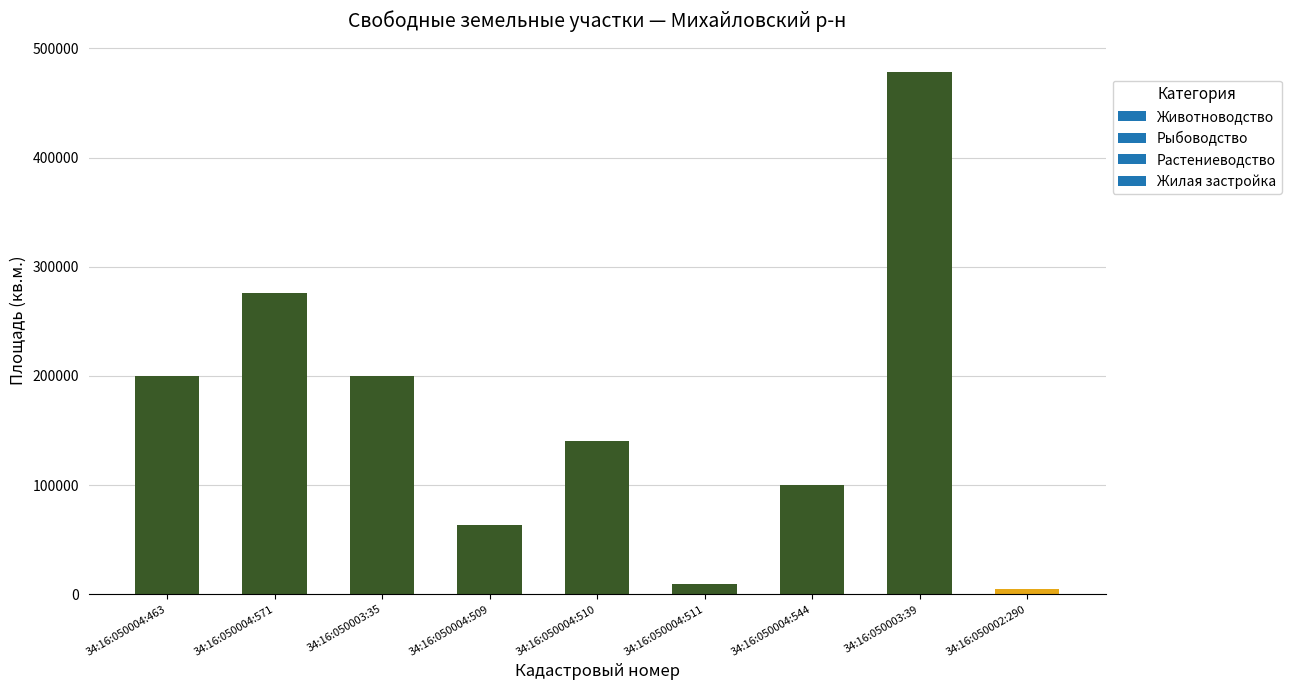

Is it true that the value at 34:16:050004:510 is 213873?

False